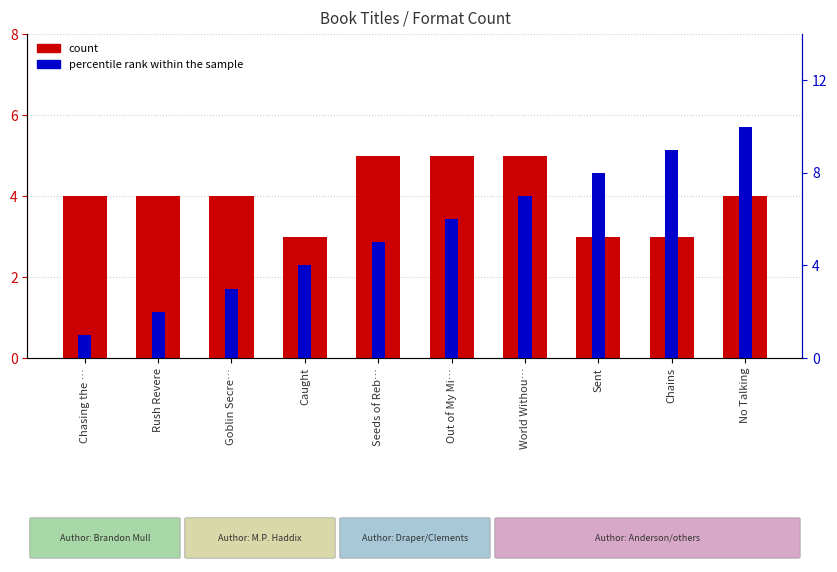

True or false: count has a value of 5 at Sent.

False